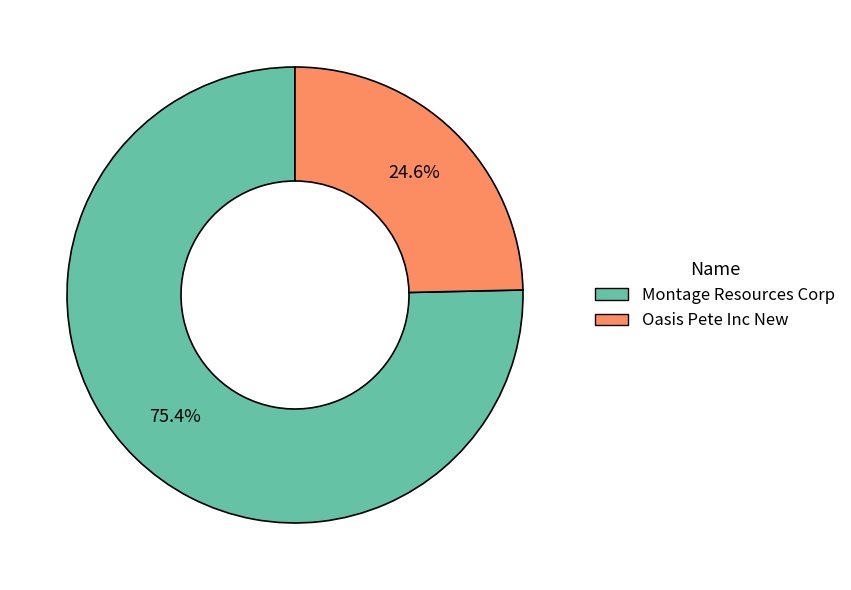

Which category accounts for the majority?

Montage Resources Corp